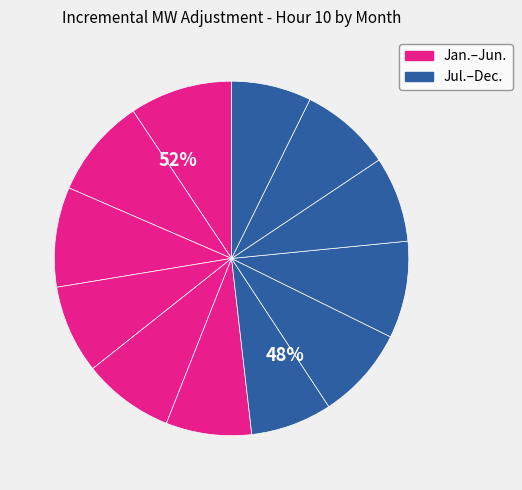

To the nearest percent, what is the difference between the largest and smallest slice percentages?

2%